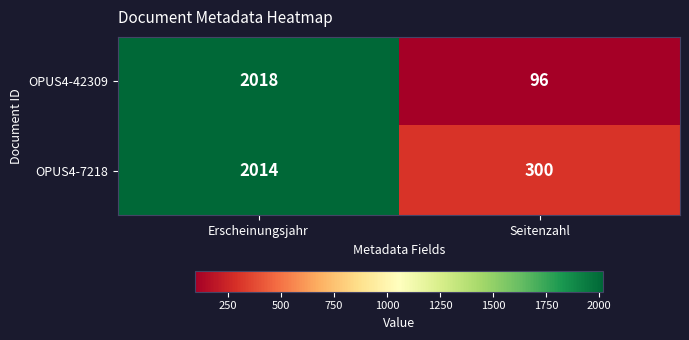

Rank the series at Erscheinungsjahr from highest to lowest value.

OPUS4-42309, OPUS4-7218